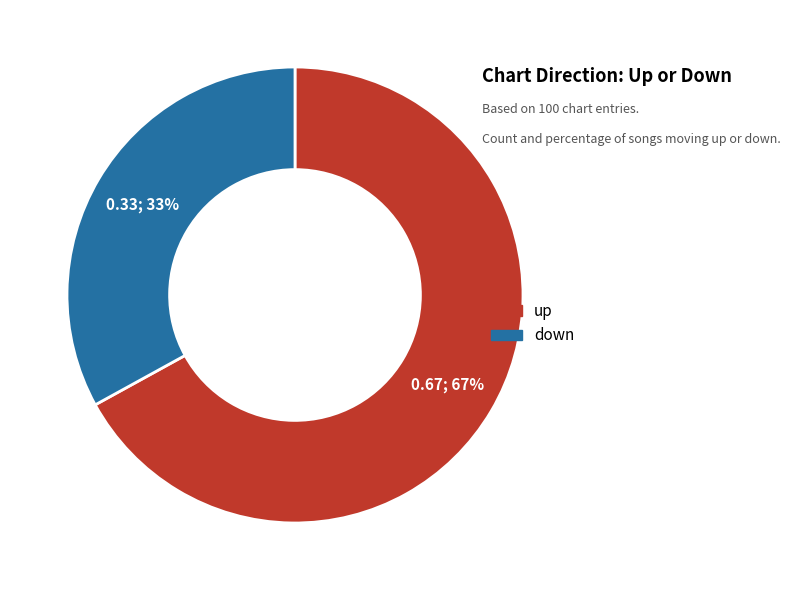

Do up and down together represent more than half of the pie?

Yes